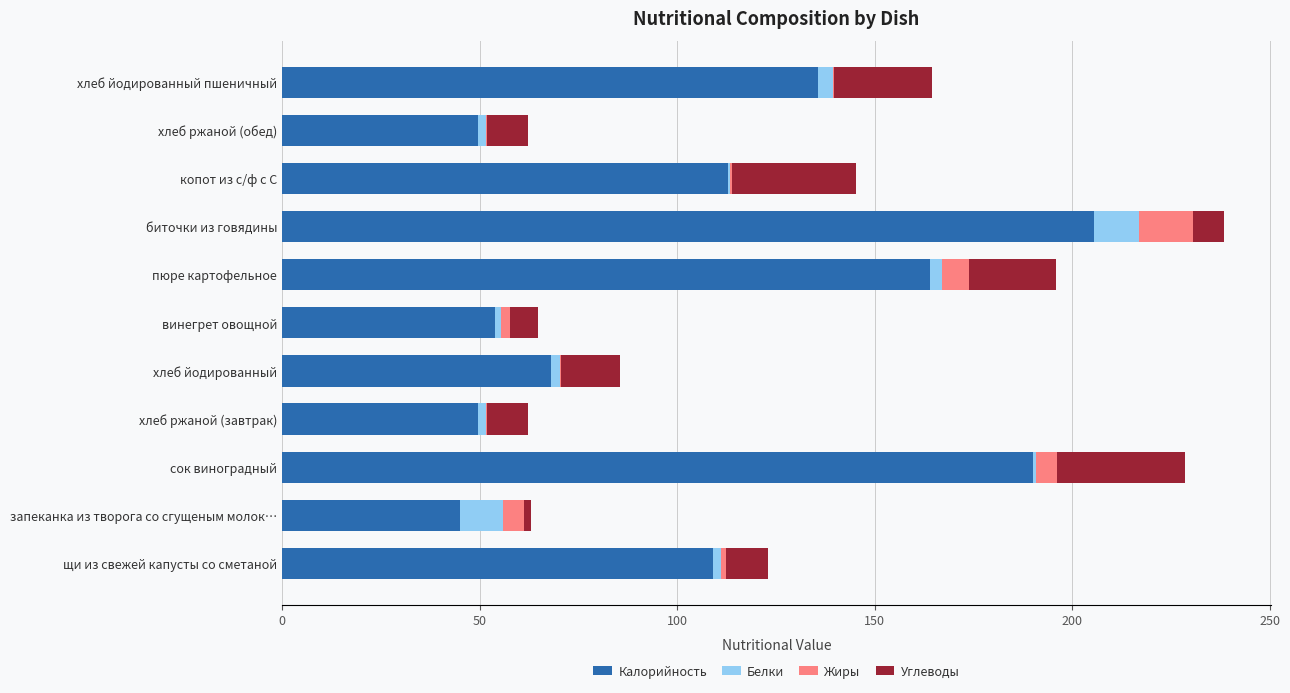

What is the maximum value for Калорийность?

205.5